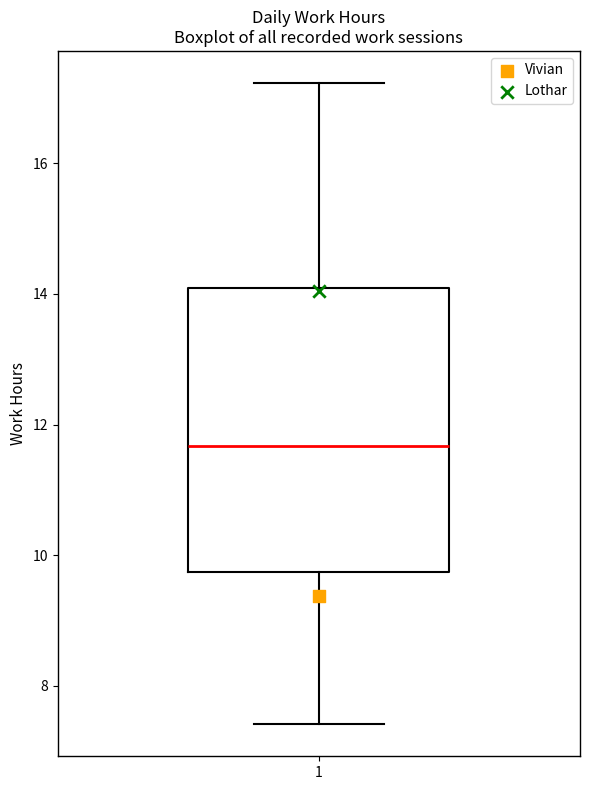

Transcribe this box plot: give where the median line is, the range the box spans, and where the two whiskers end, as read against the y-axis. The values are not printed on the chart, so give them approximately, as read against the axis.

median 11.6, box 9.8 to 14.0, whiskers 7.4 to 17.2